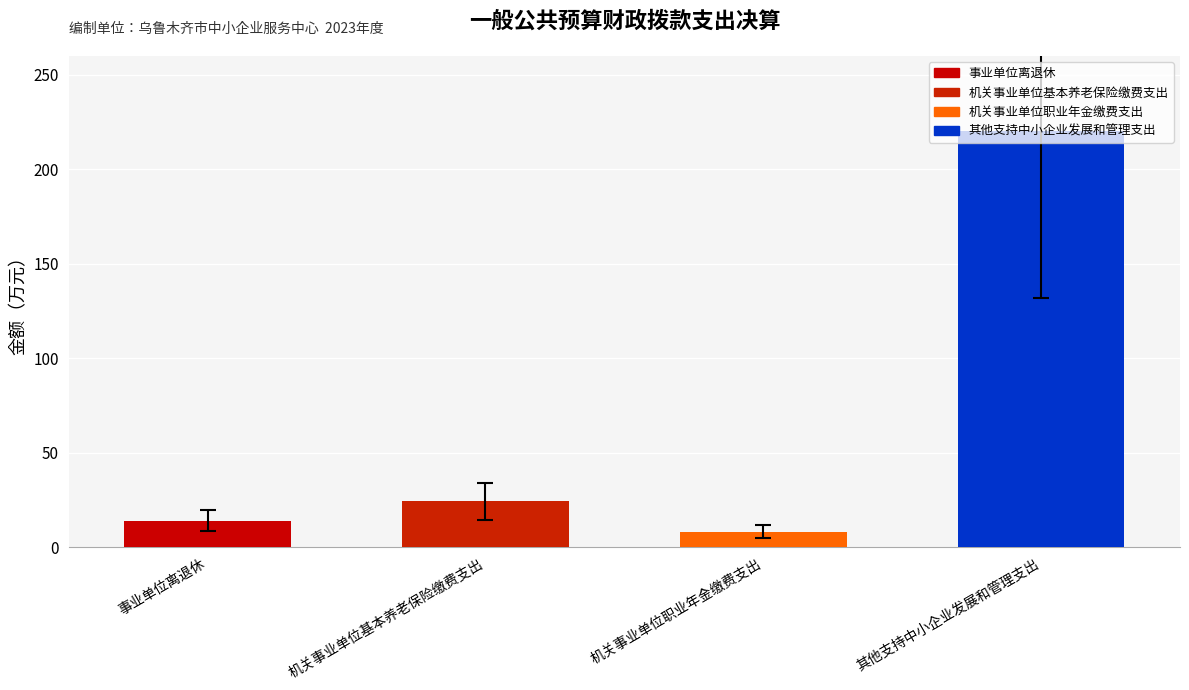

Which label corresponds to the largest value in the chart?

其他支持中小企业发展和管理支出